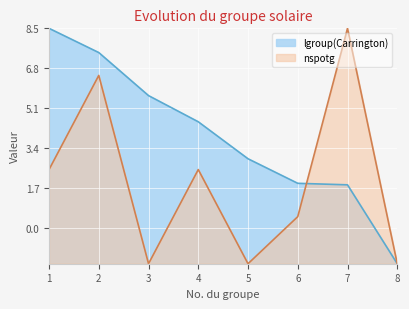

How many values in nspotg are below zero?

3